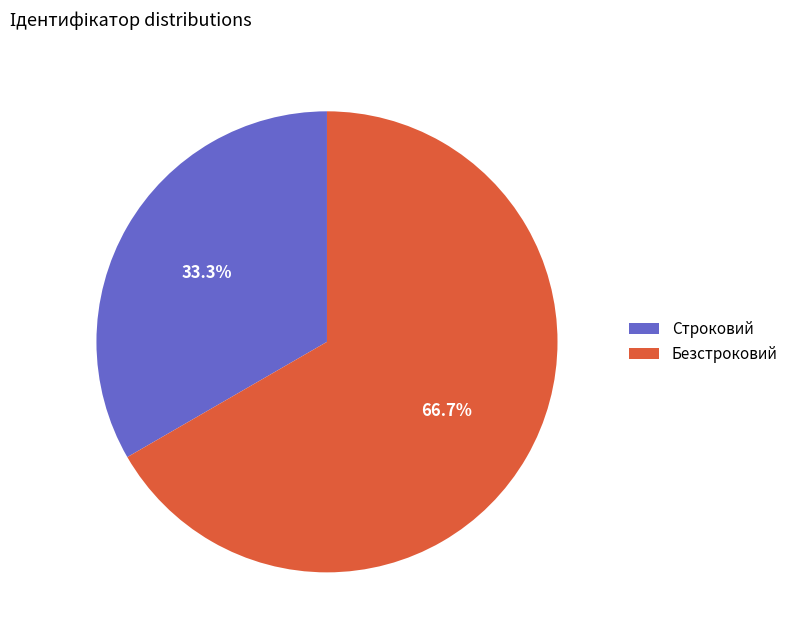

What is the smallest slice in the pie chart?

Строковий